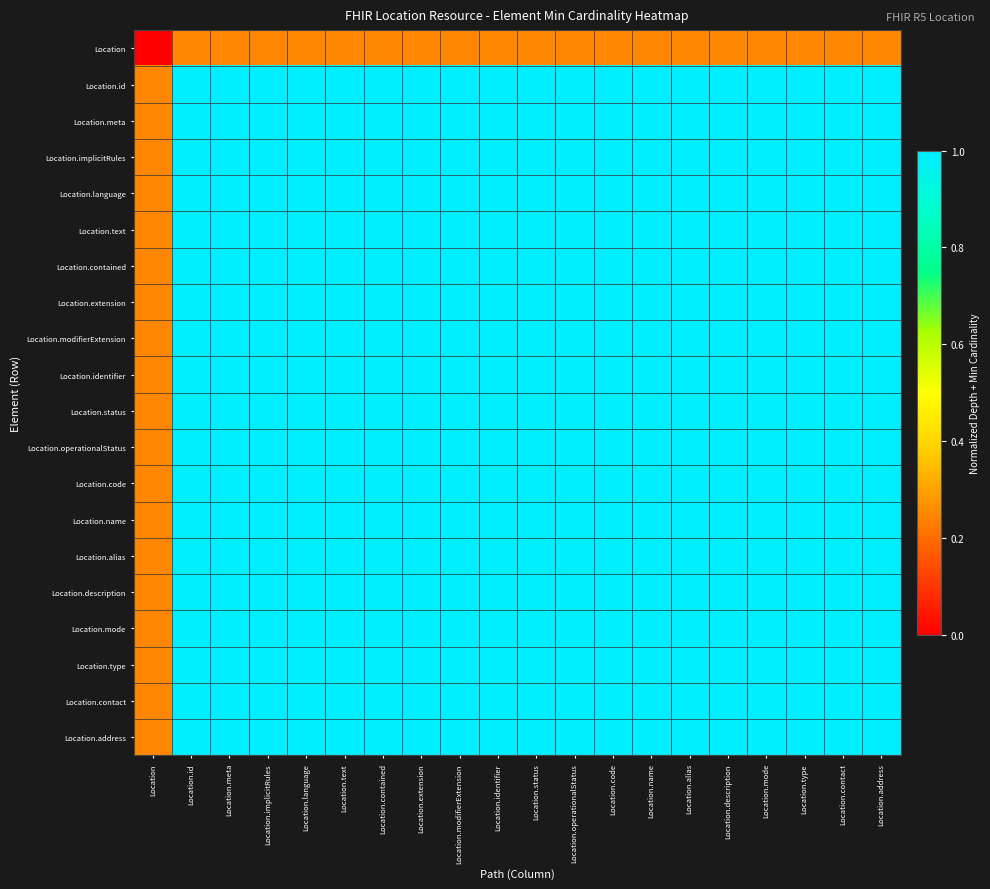

Rank the series by their maximum value, from lowest to highest.

Location, Location.id, Location.meta, Location.implicitRules, Location.language, Location.text, Location.contained, Location.extension, Location.modifierExtension, Location.identifier, Location.status, Location.operationalStatus, Location.code, Location.name, Location.alias, Location.description, Location.mode, Location.type, Location.contact, Location.address